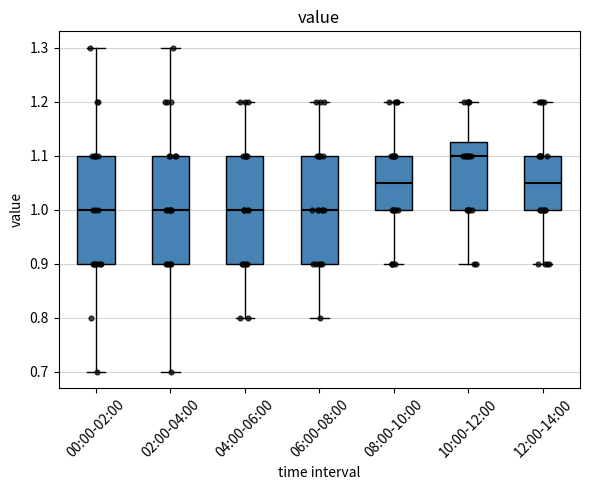

Where does the lower whisker of the box for 10:00-12:00 end on the y-axis? The values are not printed on the chart, so give them approximately, as read against the axis.

0.90